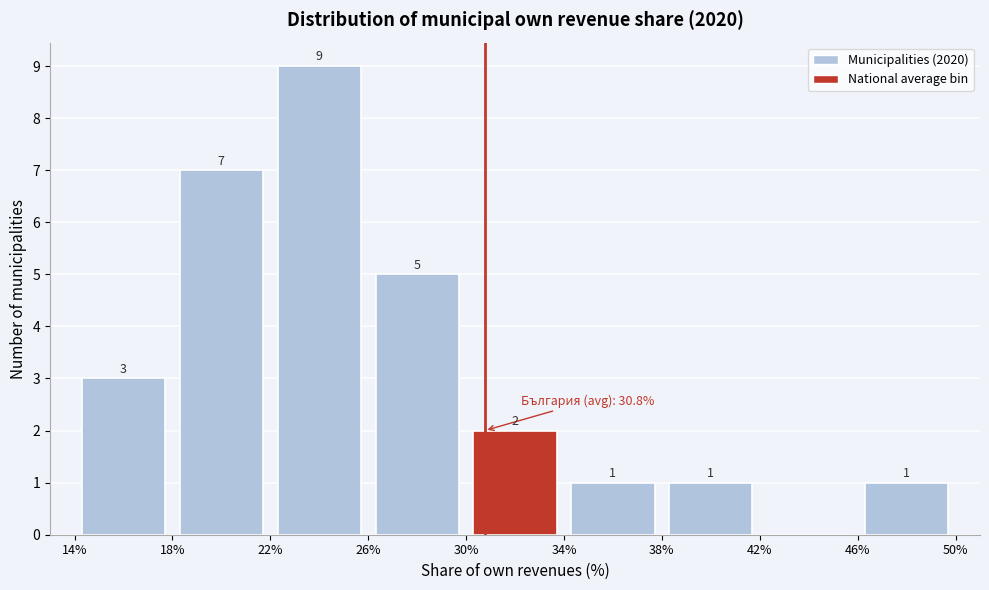

Which range on the x-axis has the tallest bar?

22% to 26%